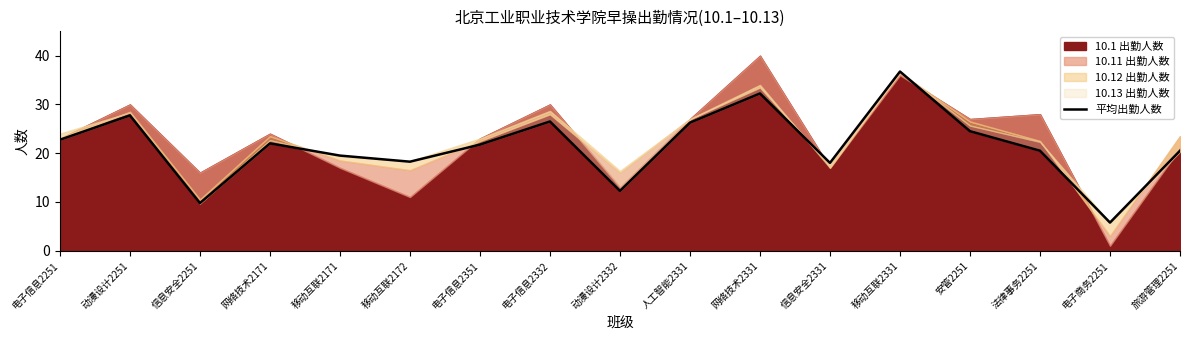

Reading left to right, extract all data points from this chart.

电子信息2251=22.8	动漫设计2251=27.8	信息安全2251=9.8	网络技术2171=22.0	移动互联2171=19.5	移动互联2172=18.2	电子信息2351=21.8	电子信息2332=26.5	动漫设计2332=12.2	人工智能2331=26.2	网络技术2331=32.2	信息安全2331=18.0	移动互联2331=36.8	安管2251=24.5	法律事务2251=20.5	电子商务2251=5.8	旅游管理2251=20.5